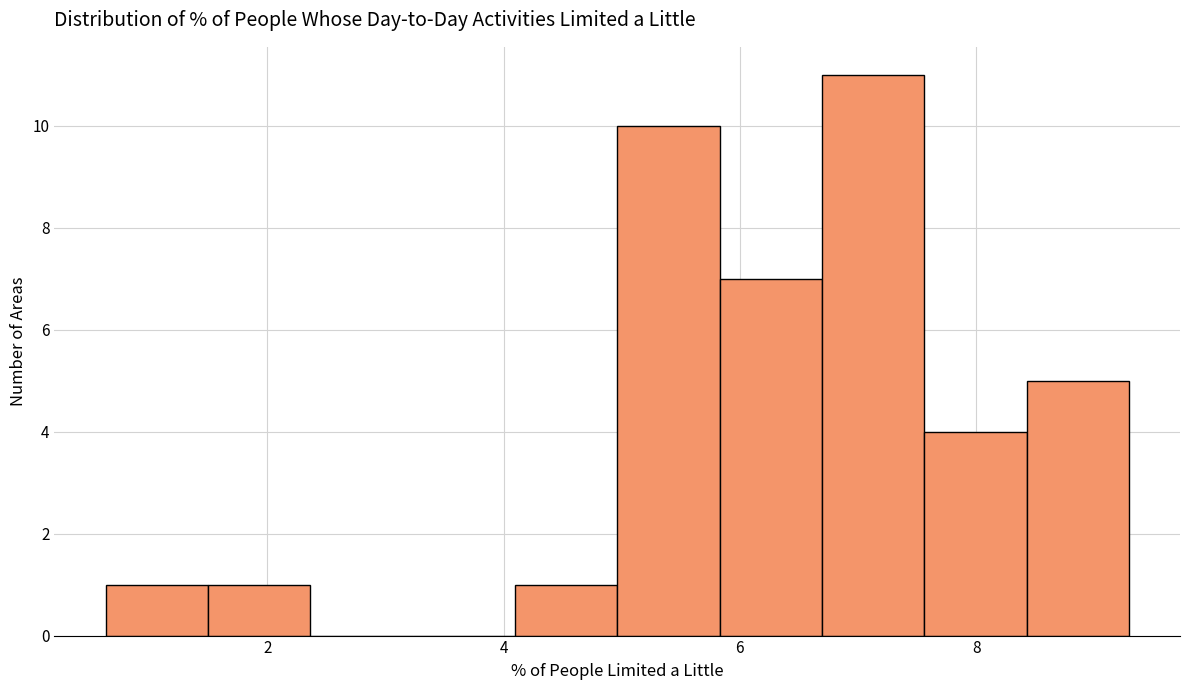

Reading left to right, list every bar in this chart as the range it spans on the x-axis followed by its height. Neither the bar edges nor the heights are printed on the chart, so give them approximately, as read against the axes.

0.6 to 1.4: 1
1.4 to 2.4: 1
2.4 to 3.2: 0
3.2 to 4.0: 0
4.0 to 5.0: 1
5.0 to 5.8: 10
5.8 to 6.6: 7
6.6 to 7.6: 11
7.6 to 8.4: 4
8.4 to 9.2: 5